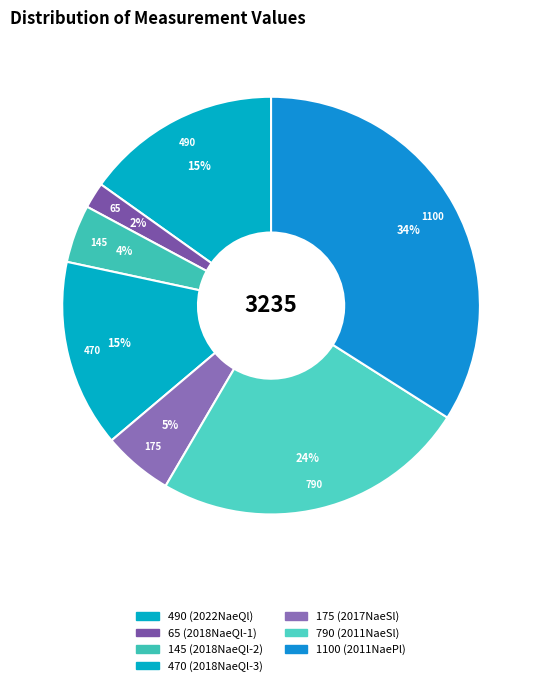

What portion of the pie excludes 470?

85.5%